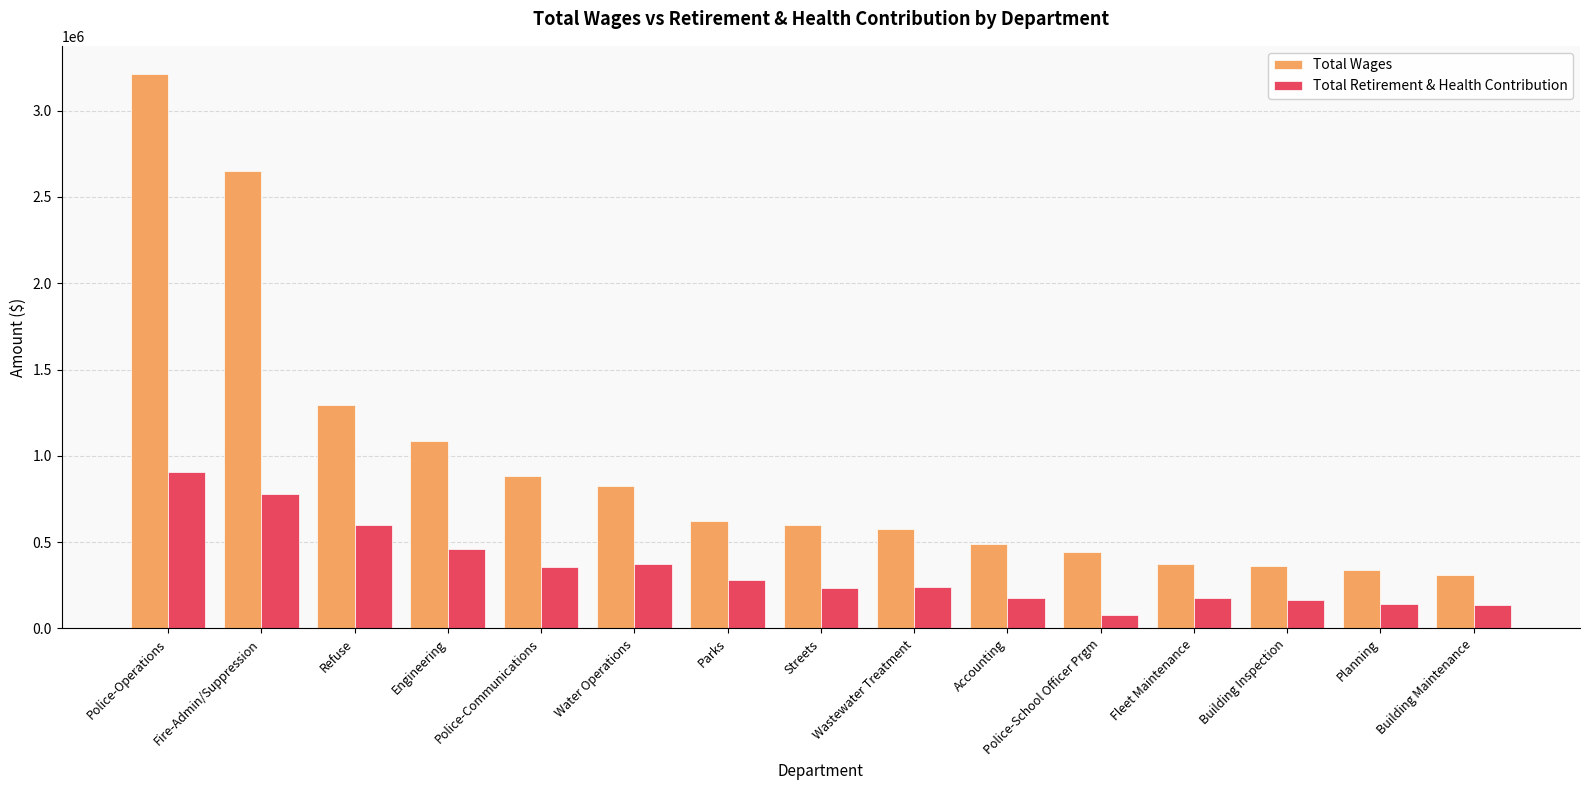

How many bars are there in total?

30